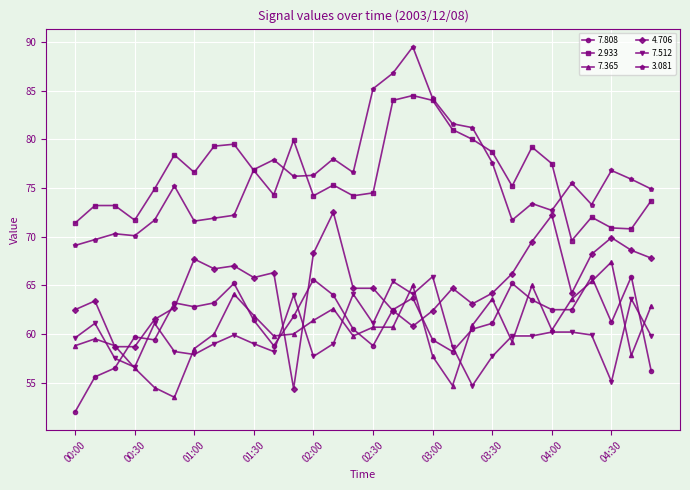

What is the maximum value shown in the chart?

89.5